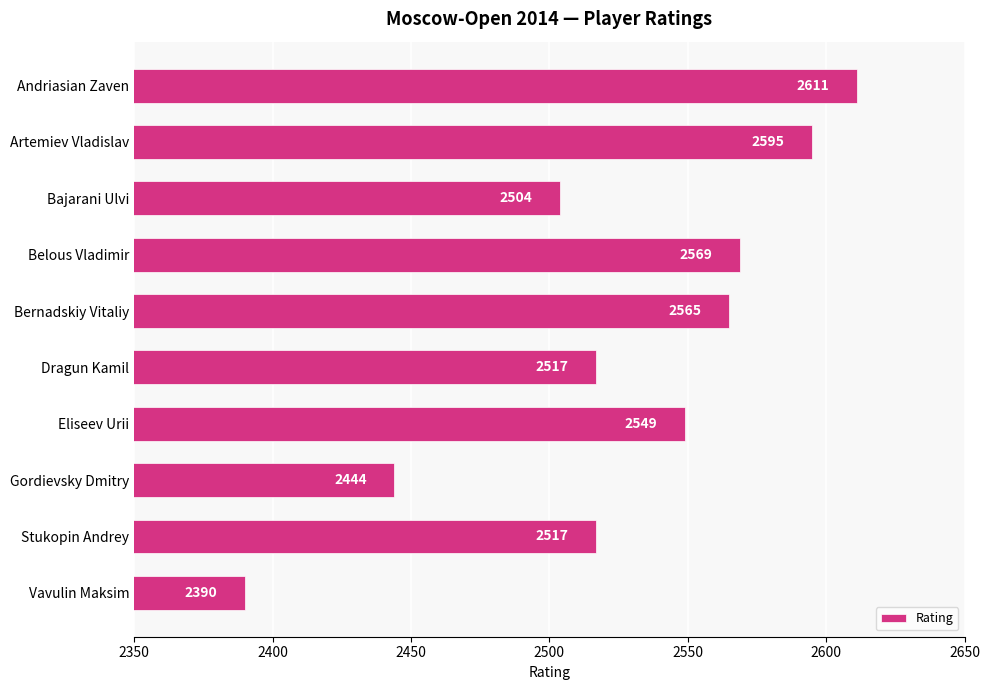

Which has a higher value, Gordievsky Dmitry or Andriasian Zaven?

Andriasian Zaven